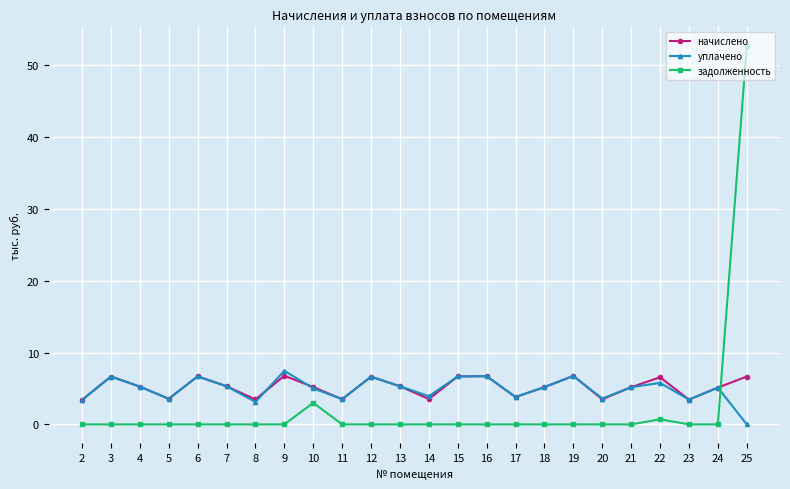

What is the value of the начислено point at the 10th from the left?

3.5